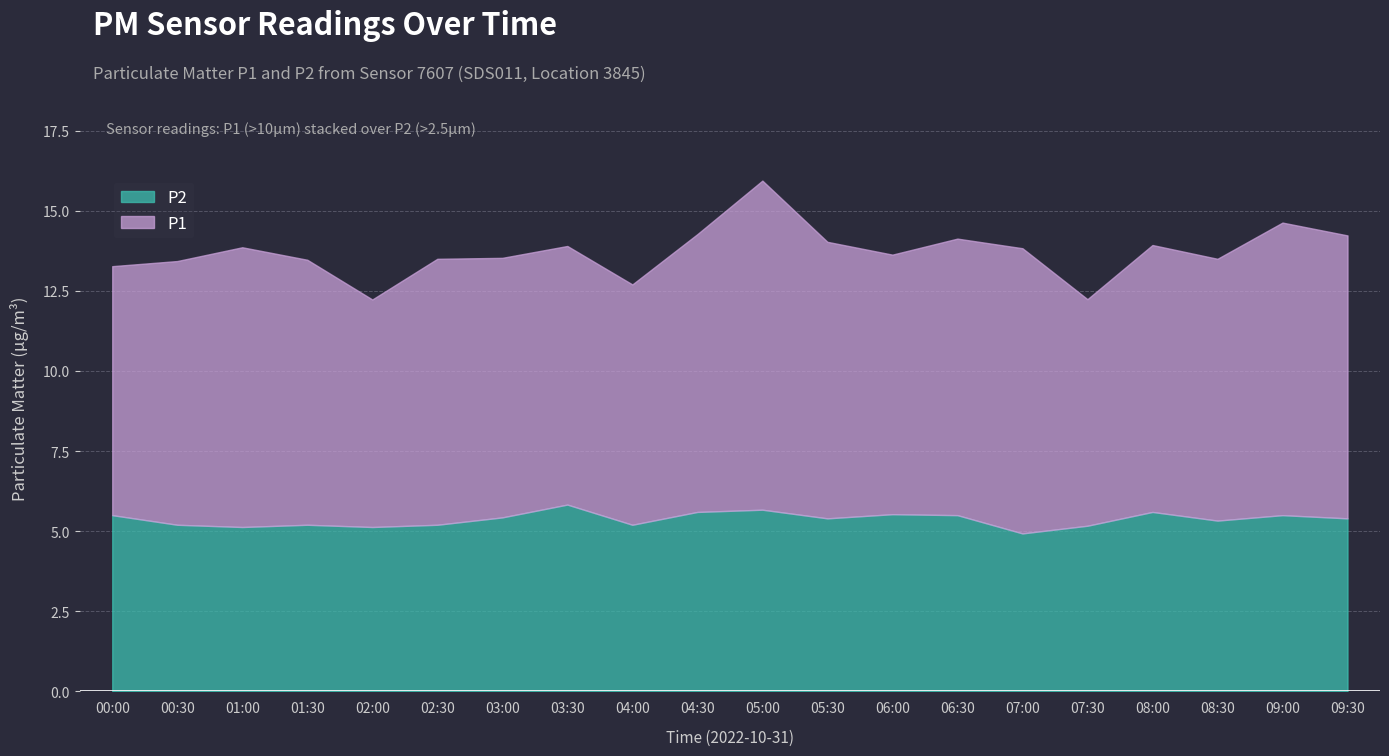

What are all the series names shown in the legend?

P2, P1